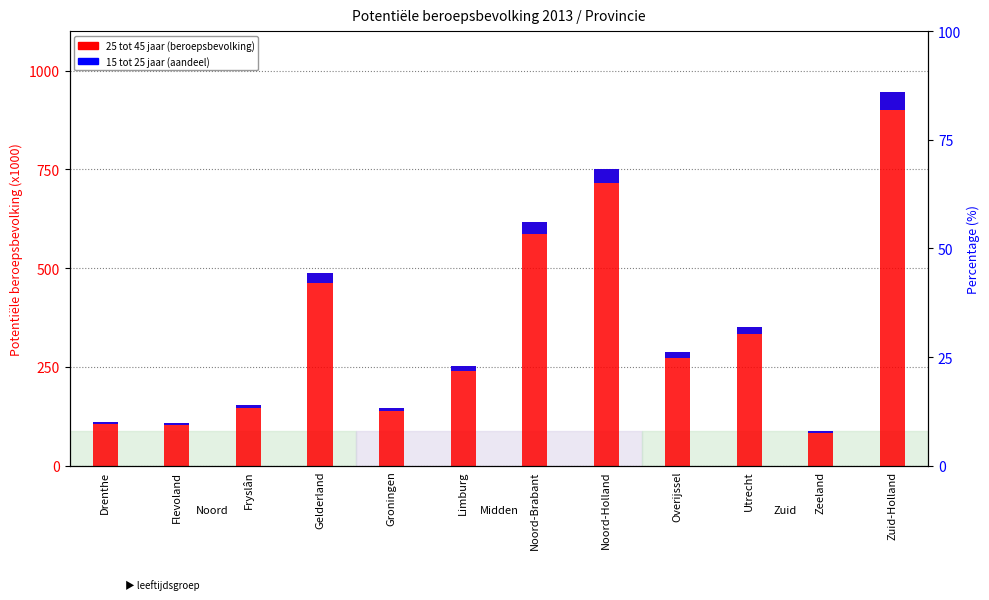

How many distinct data groups are displayed?

2